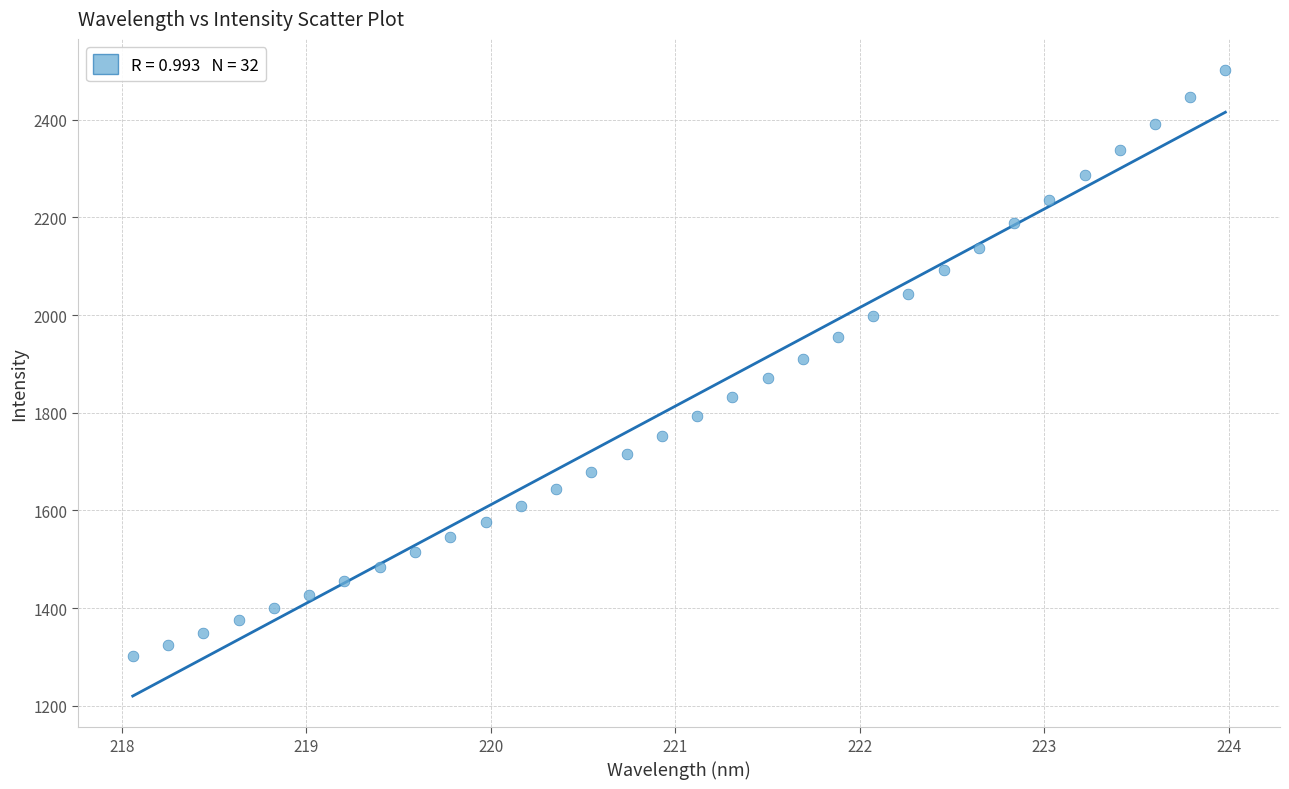

What is the range of Y values (max minus min)?

1200.1